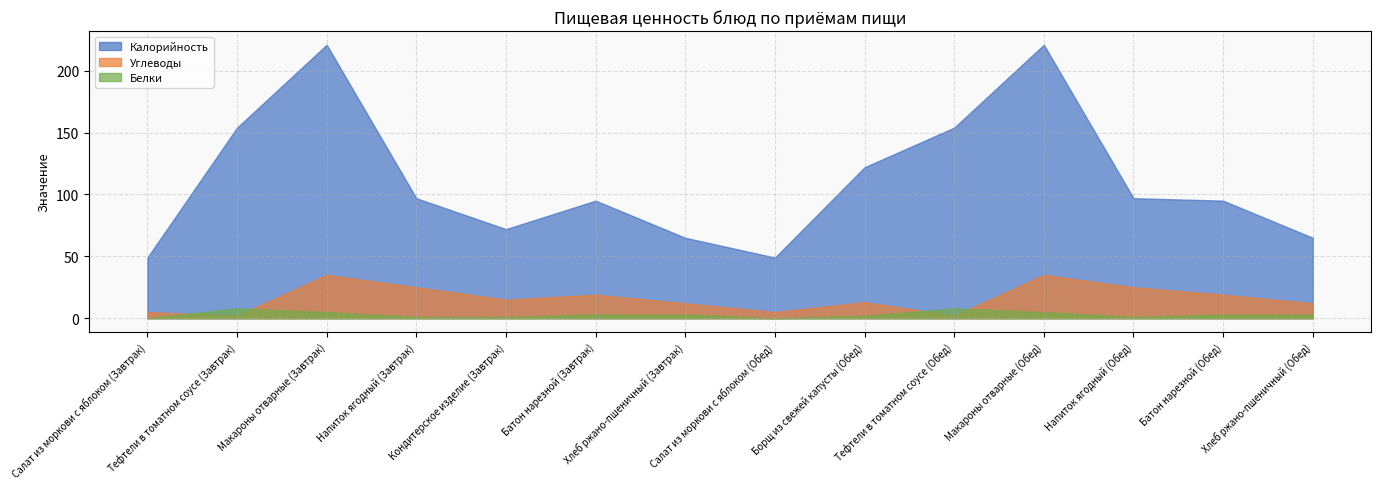

True or false: Белки and Калорийность intersect in this chart.

False